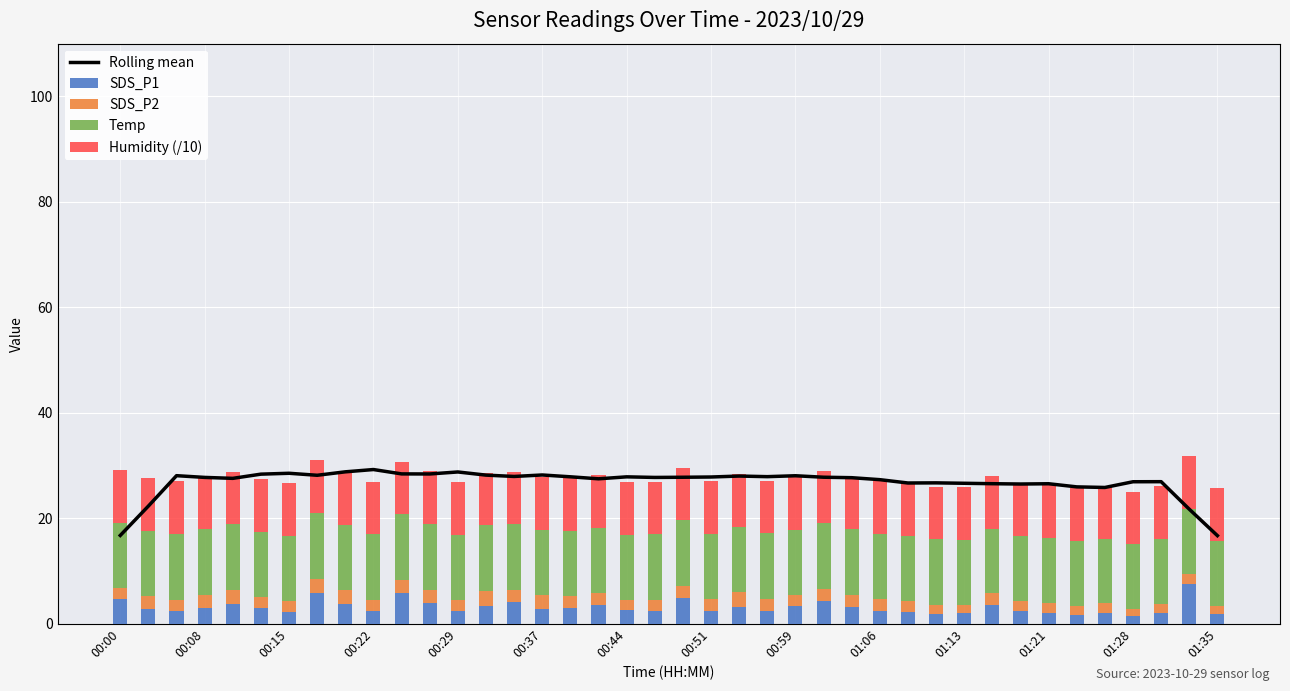

How many groups of bars are there?

40